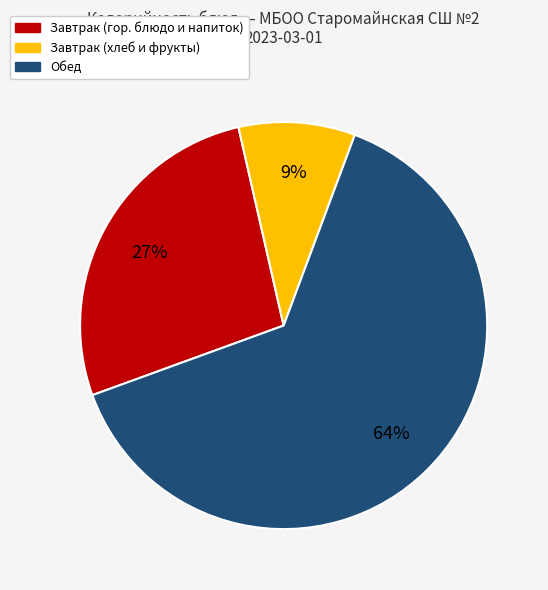

Is the sum of Завтрак (хлеб и фрукты) and Обед greater than half?

Yes